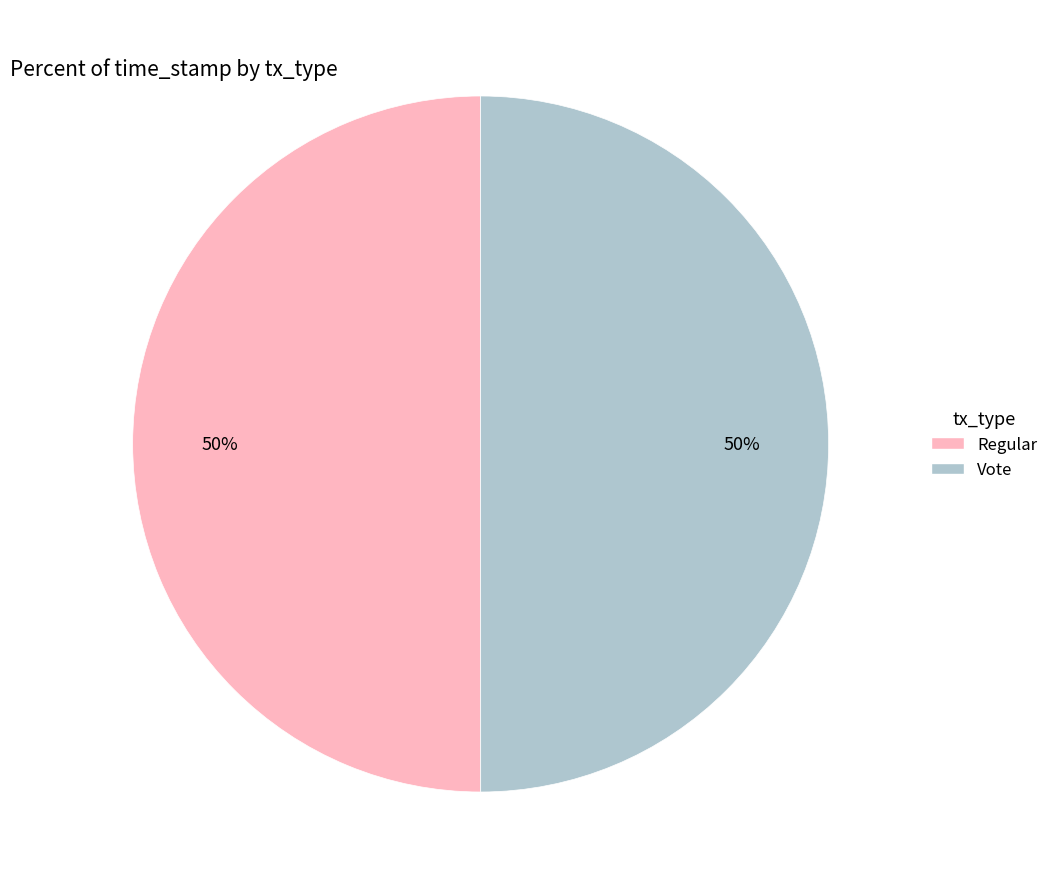

Is it true that Vote is 39% of the pie?

False